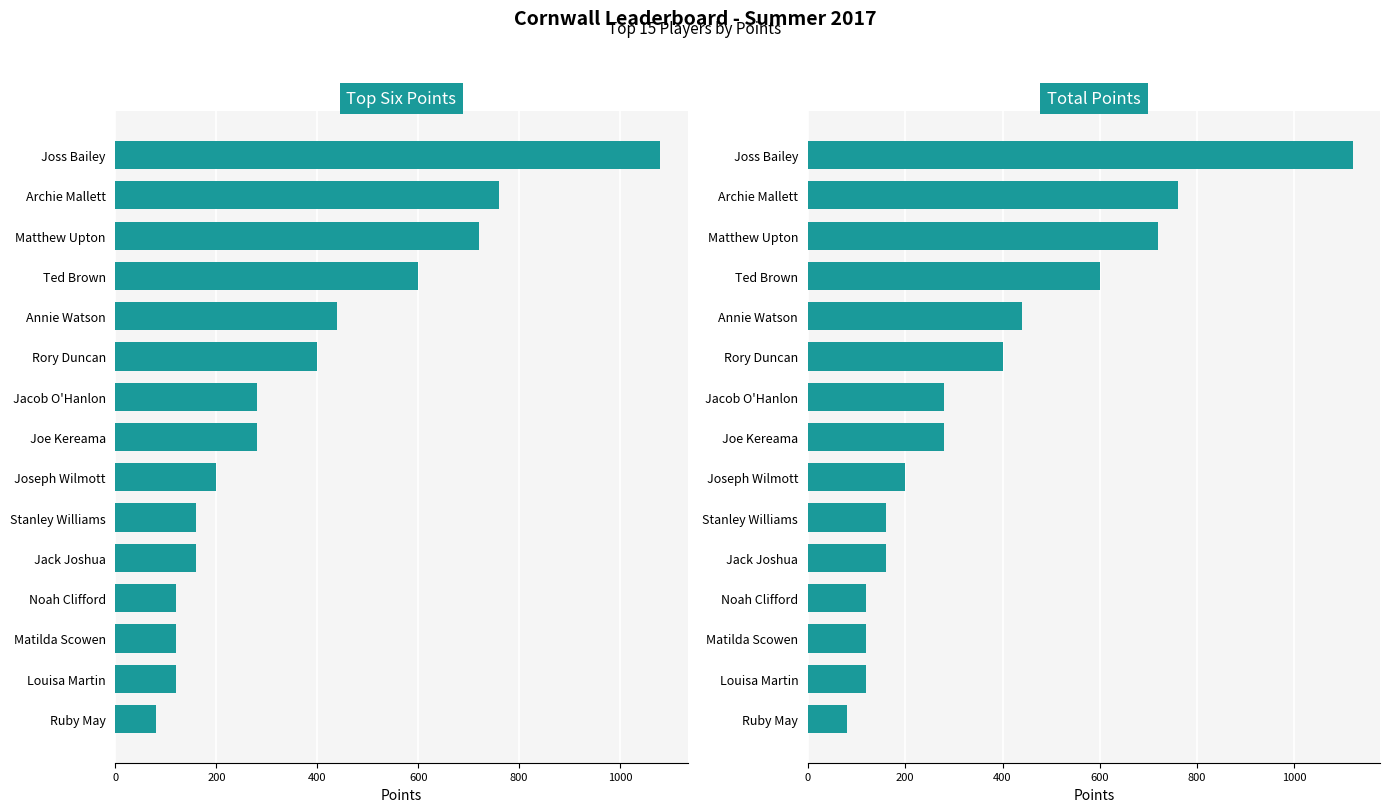

How many data points in Total Points are less than 280?

7